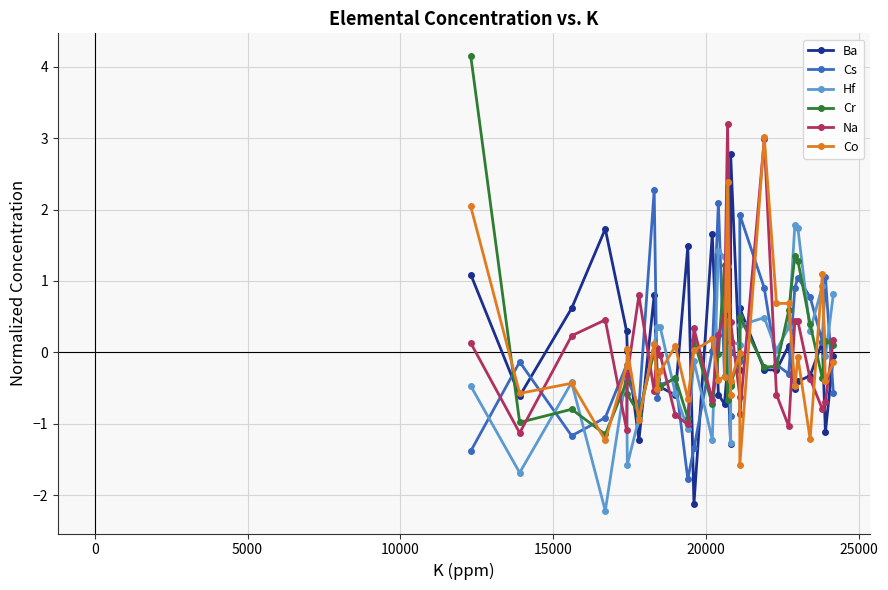

True or false: Cs and Hf cross at least once.

True